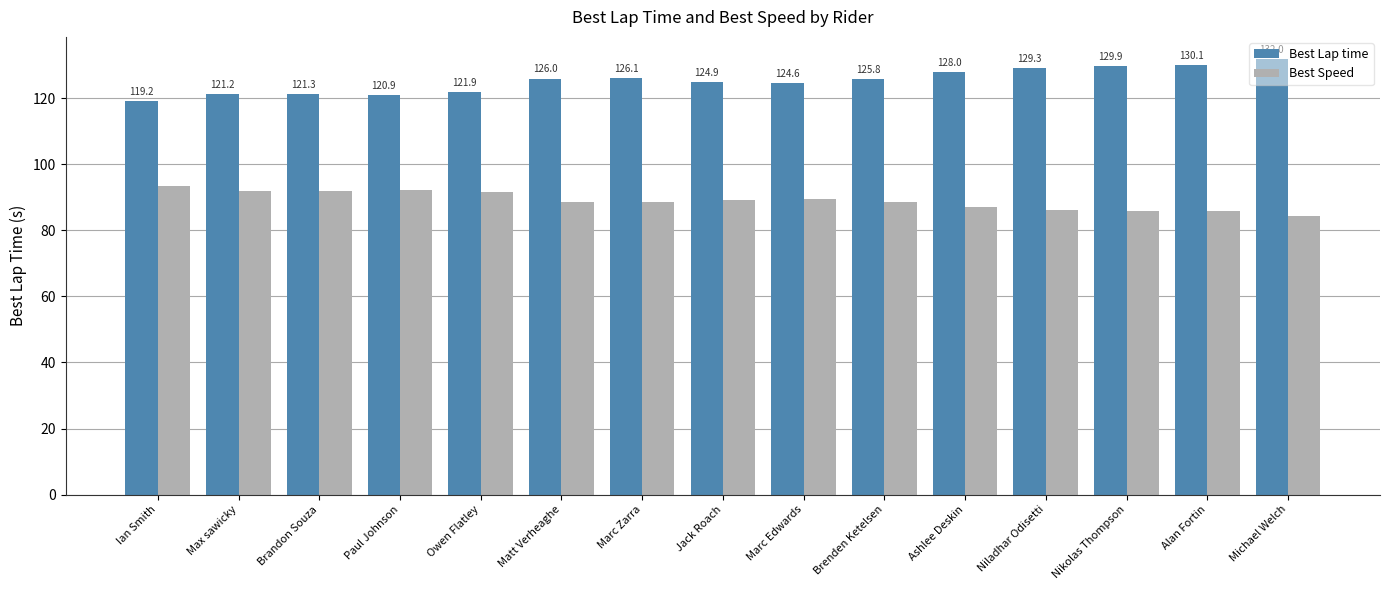

Count the number of data series in this chart.

2